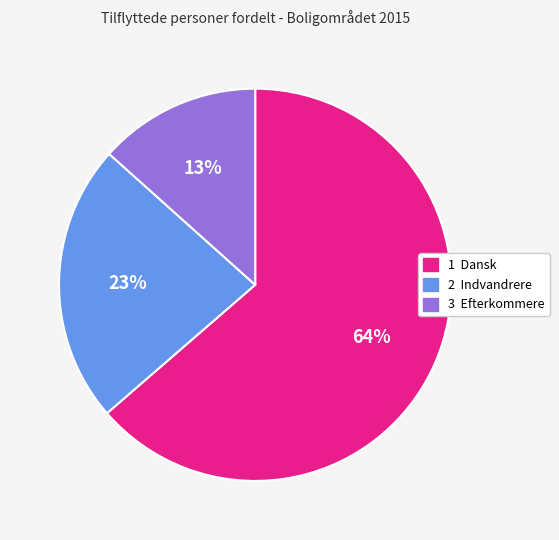

What percentage is the 1 Dansk slice, to the nearest percent?

64%